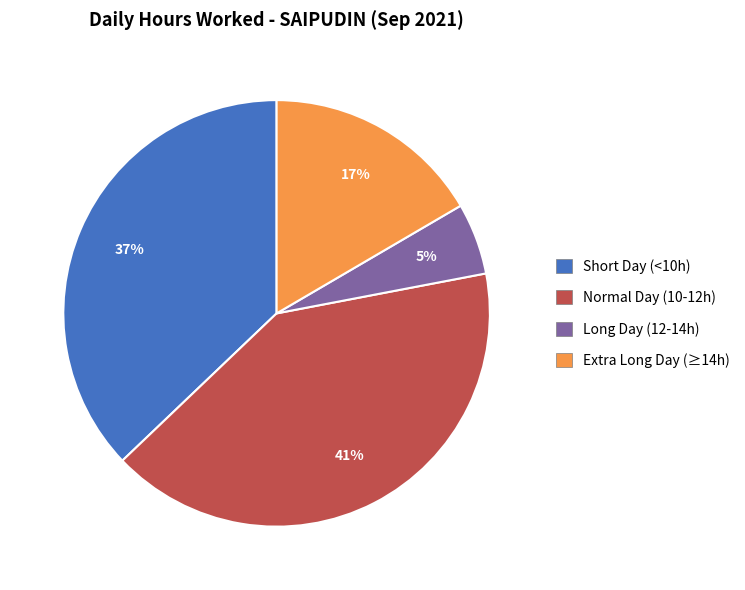

Is there any slice that represents more than half of the pie?

No